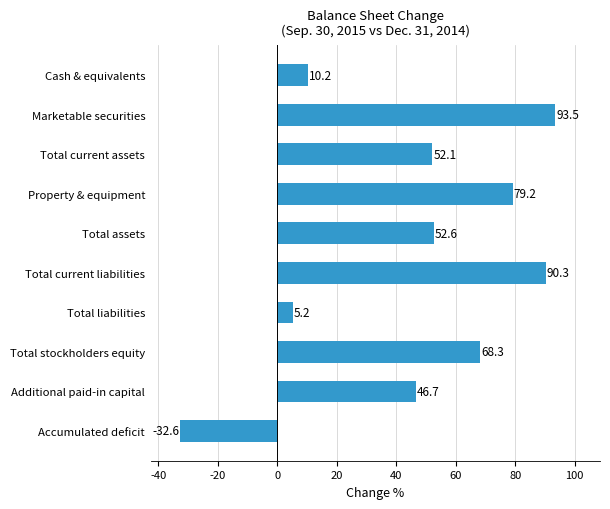

List the labels in order of value, largest first.

Marketable securities, Total current liabilities, Property & equipment, Total stockholders equity, Total assets, Total current assets, Additional paid-in capital, Cash & equivalents, Total liabilities, Accumulated deficit